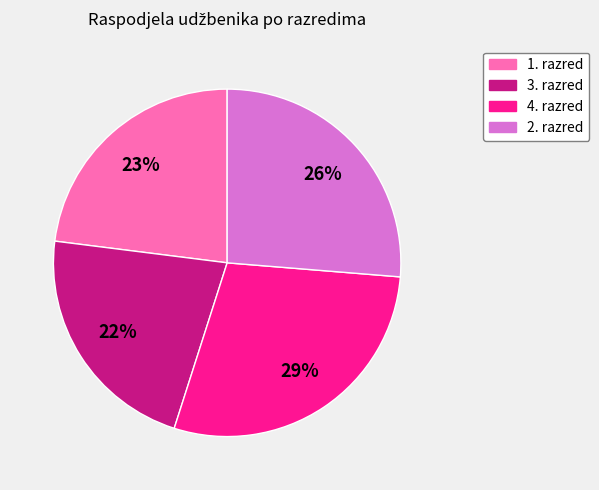

Is the sum of 3. razred and 1. razred greater than half?

No